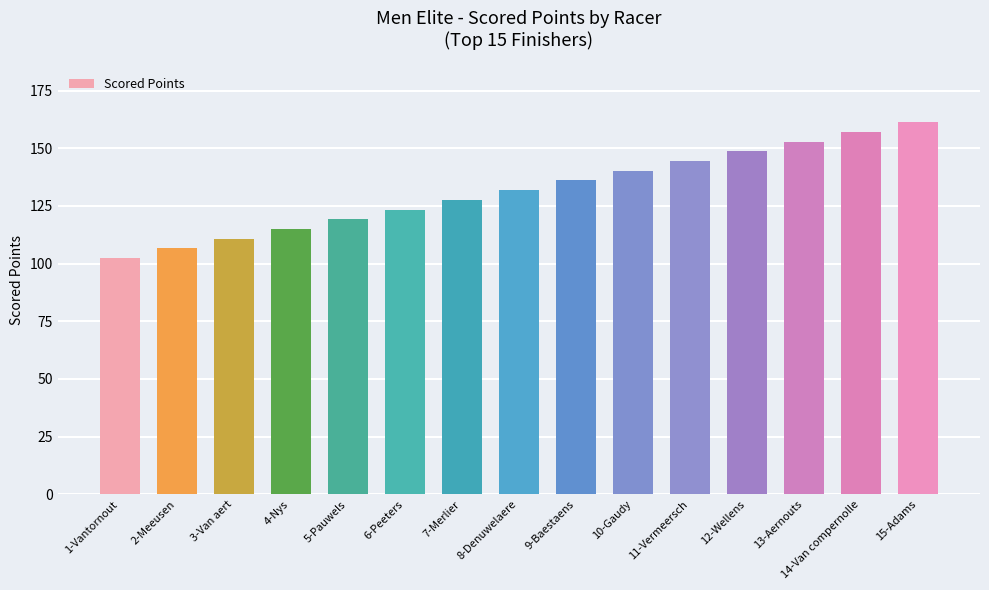

What is the label of the 12th bar from the right?

4-Nys